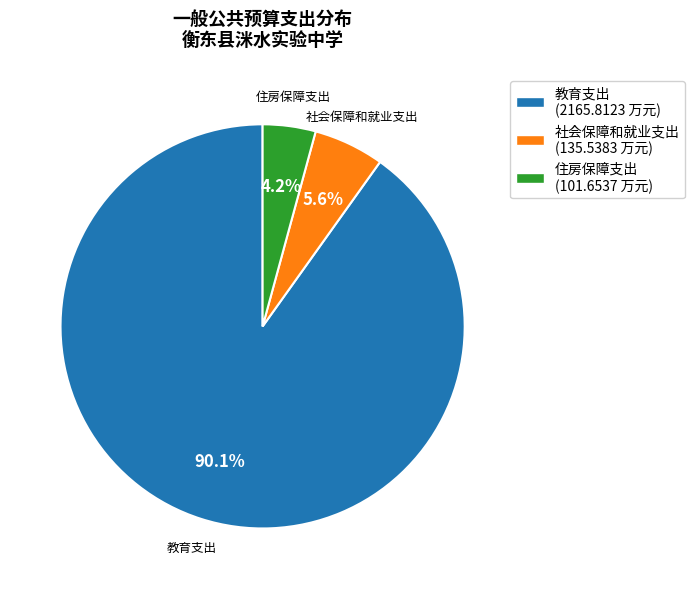

How many slices are in this pie chart?

3